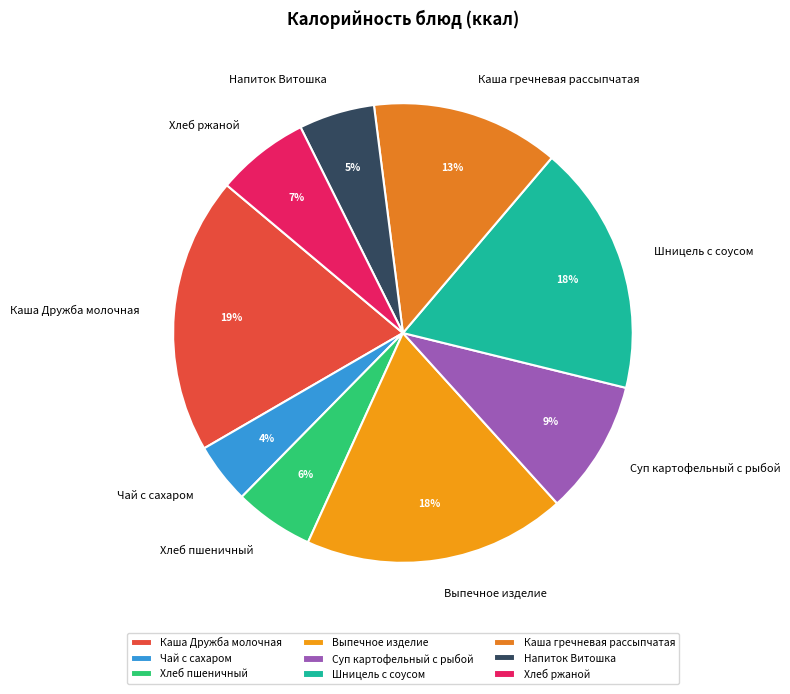

Is Напиток Витошка the majority of the pie?

No